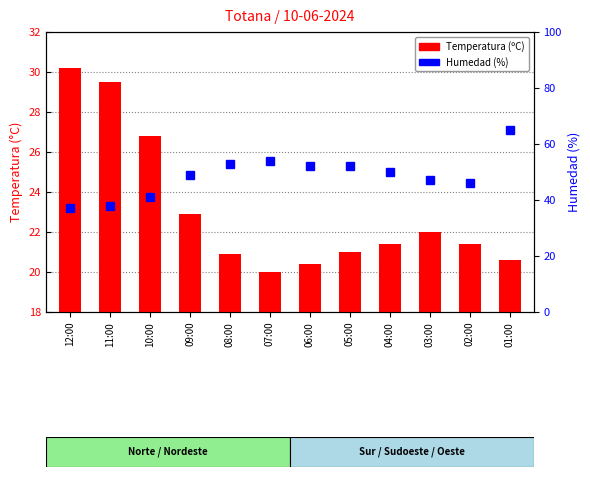

Which has a higher value, 12:00 or 05:00?

12:00